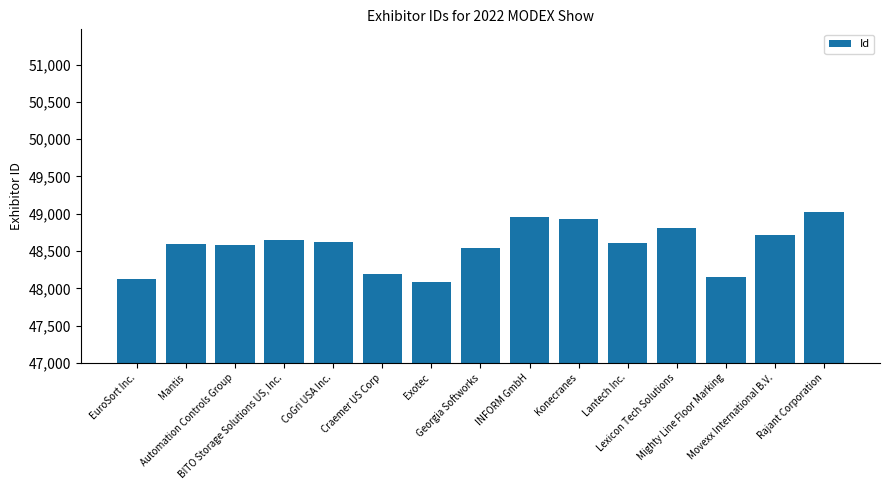

Are the bars horizontal?

No